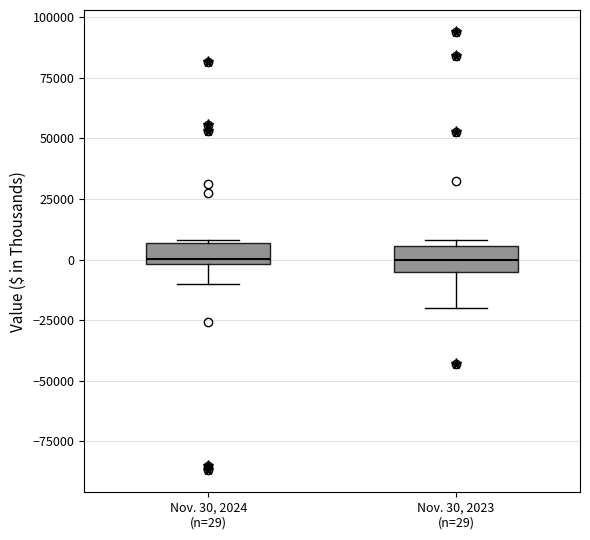

Where does the lower whisker of the box for Nov. 30, 2024 (n=29) end on the y-axis? The values are not printed on the chart, so give them approximately, as read against the axis.

-10000